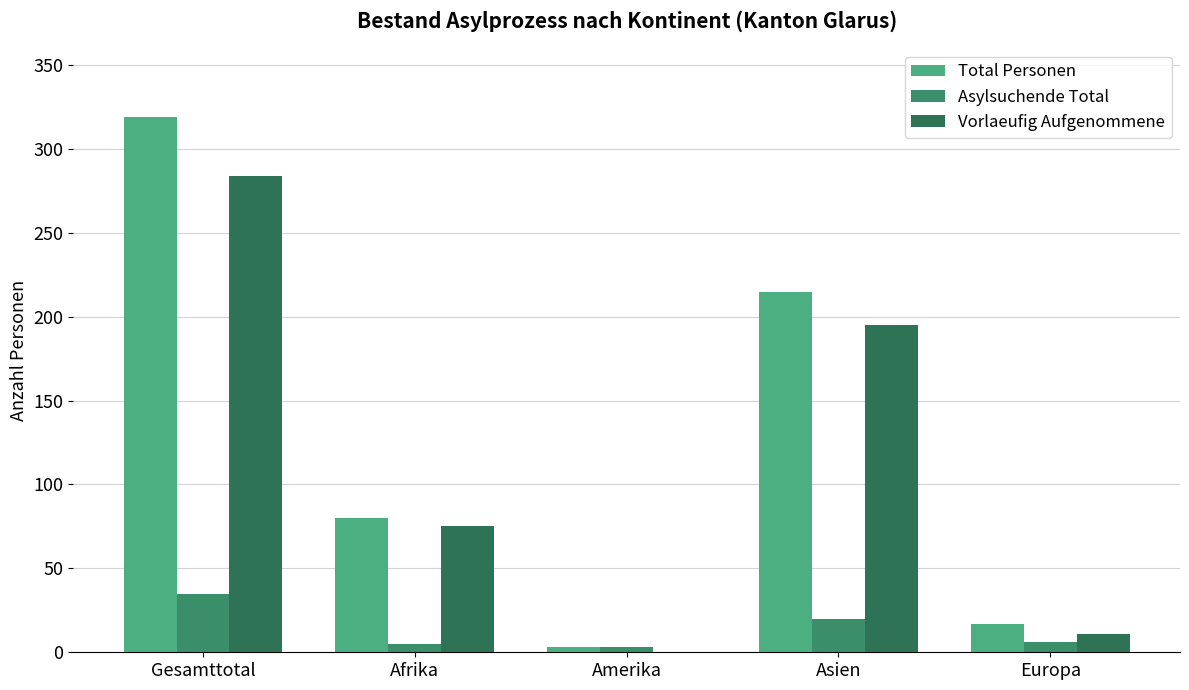

How many data points does each series have?

5